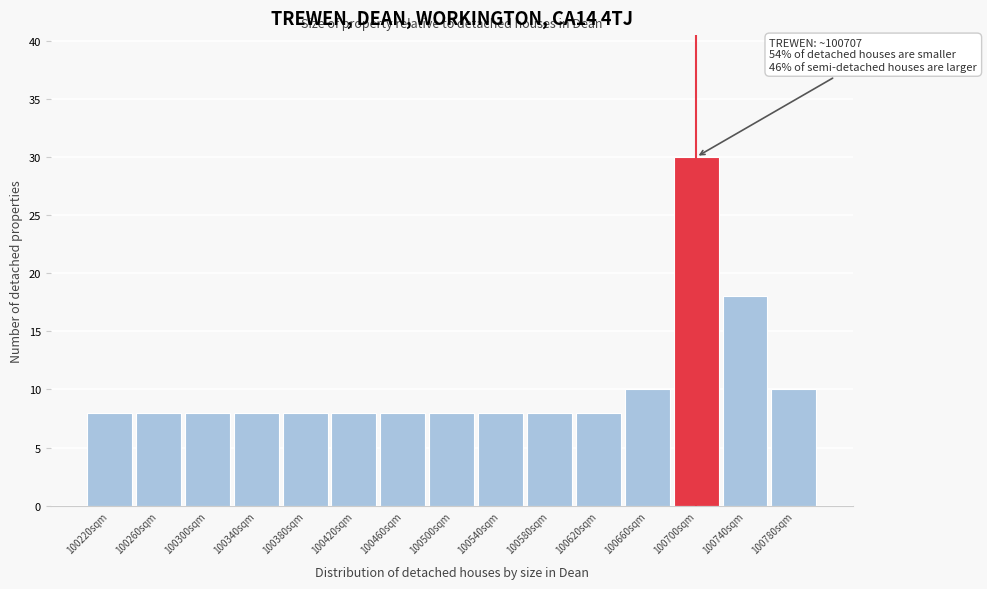

Which range on the x-axis has the tallest bar?

100680 to 100720